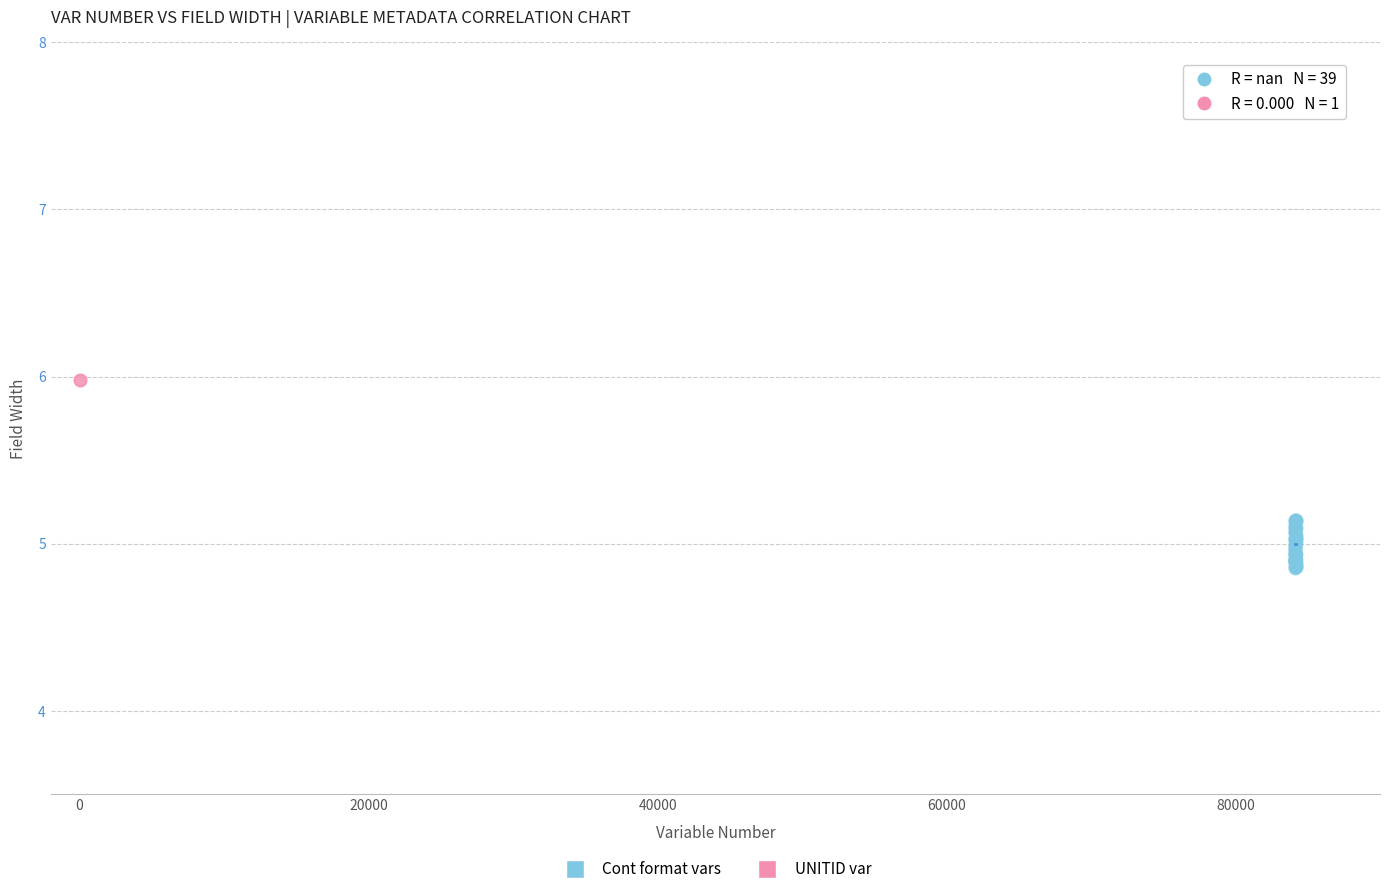

What are all the series names shown in the legend?

Cont format vars, UNITID var